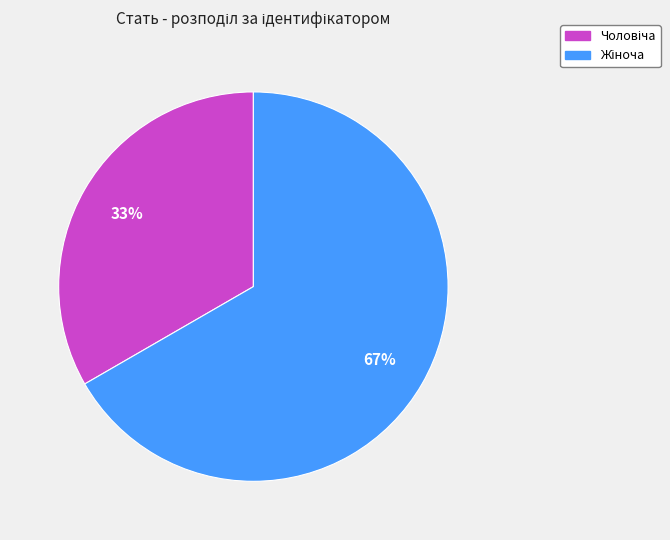

Does any single category account for the majority?

Yes